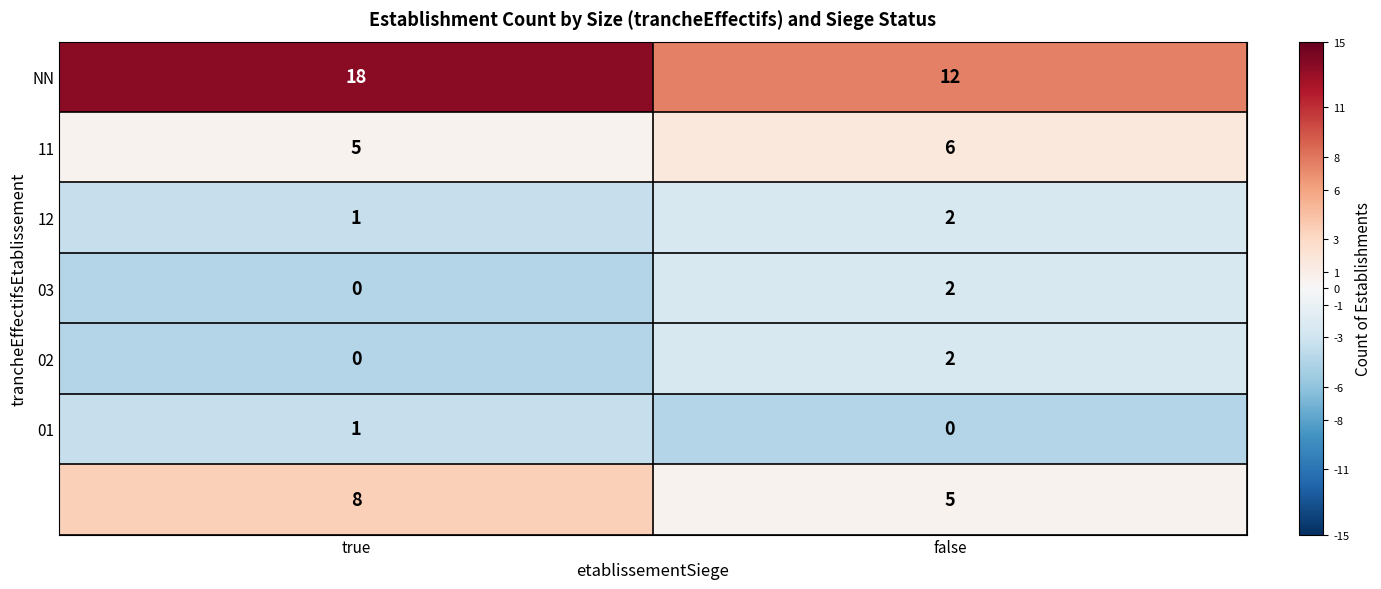

What is the difference between the highest and lowest values at false?

12